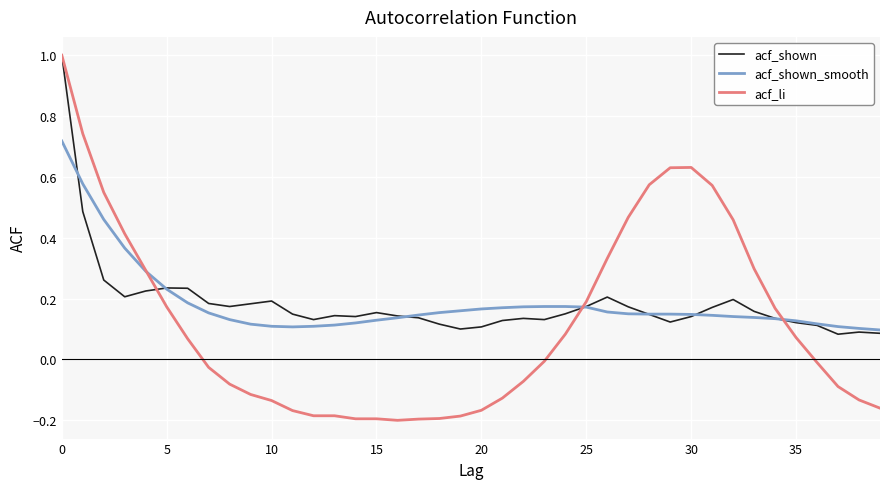

What is the maximum value shown in the chart?

1.0